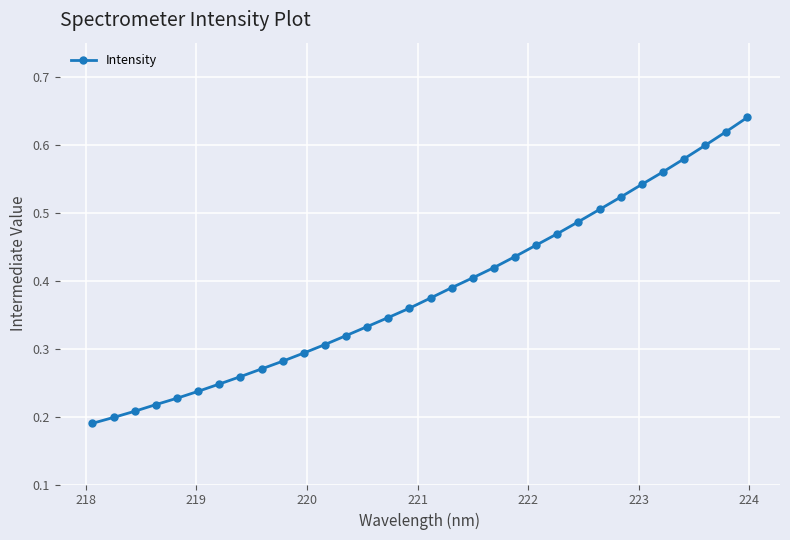

How many values are between 0 and 1?

32